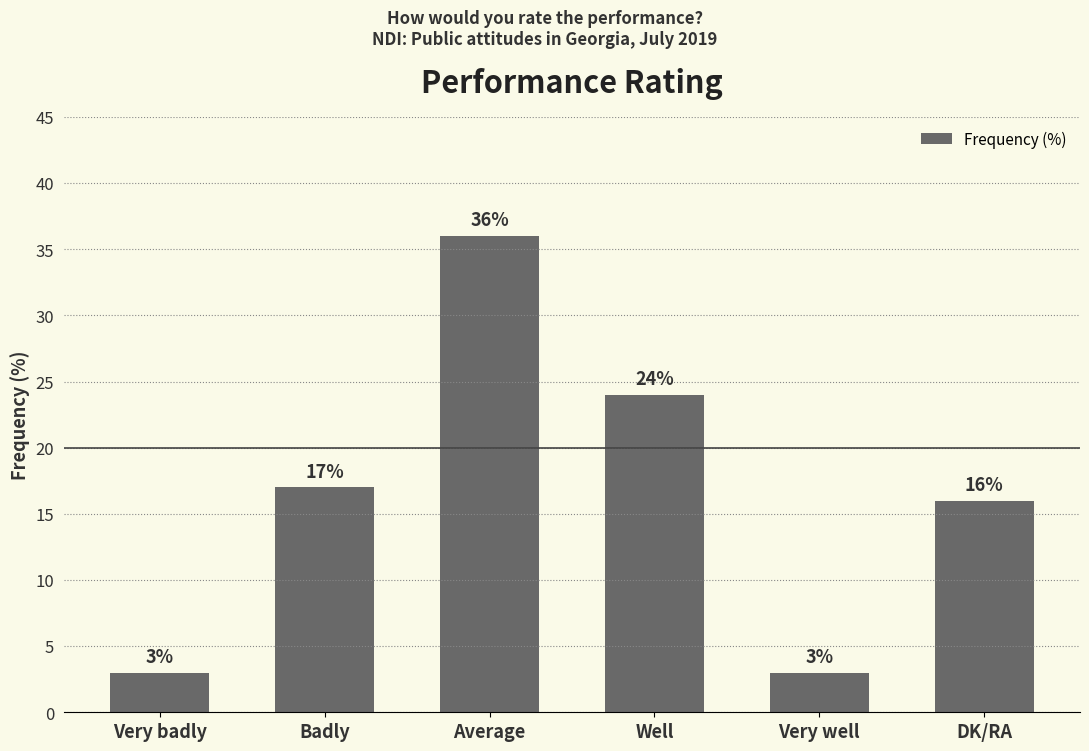

Are the bars horizontal?

No